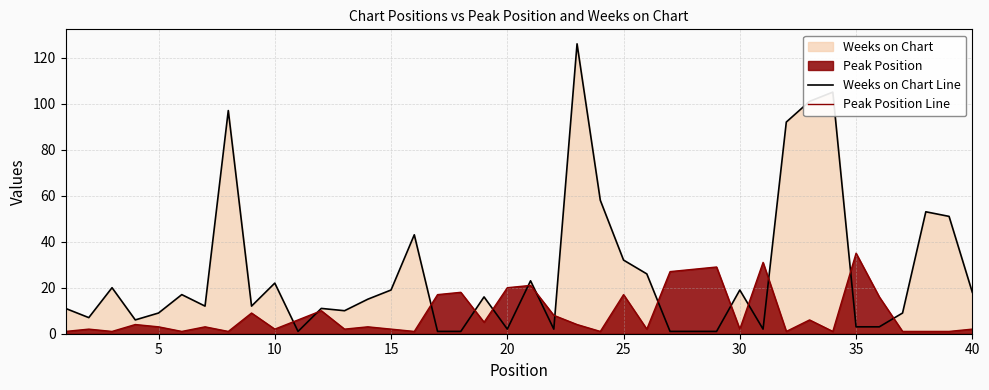

Rank the series by their average value, from lowest to highest.

Peak Position Line, Weeks on Chart Line